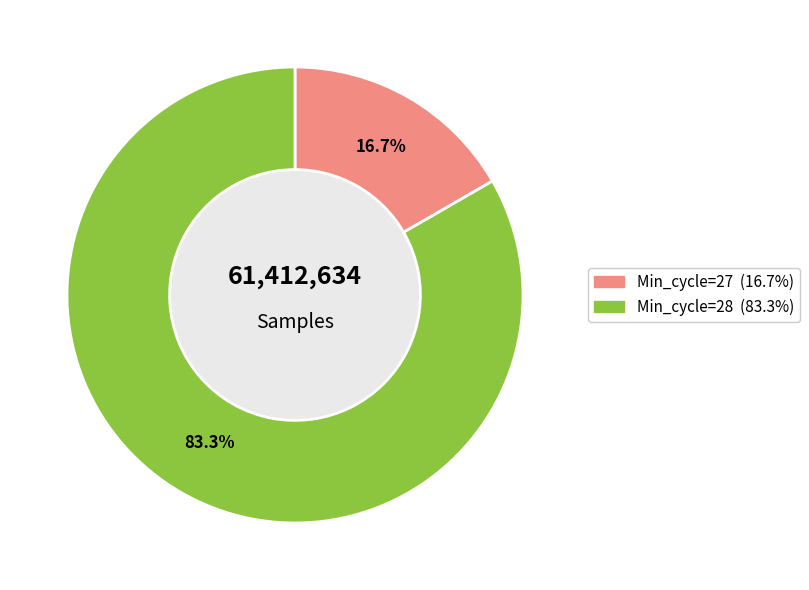

Is there a majority slice in this chart?

Yes